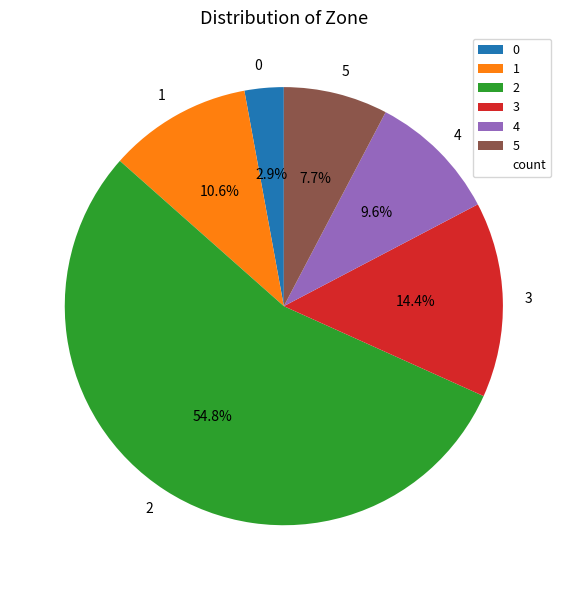

Rank the categories by value from highest to lowest.

2, 3, 1, 4, 5, 0